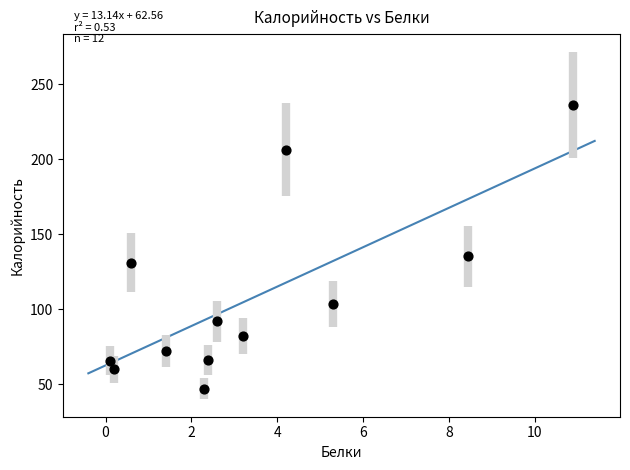

What Y value in the scatter plot is closest to 141?

135.5